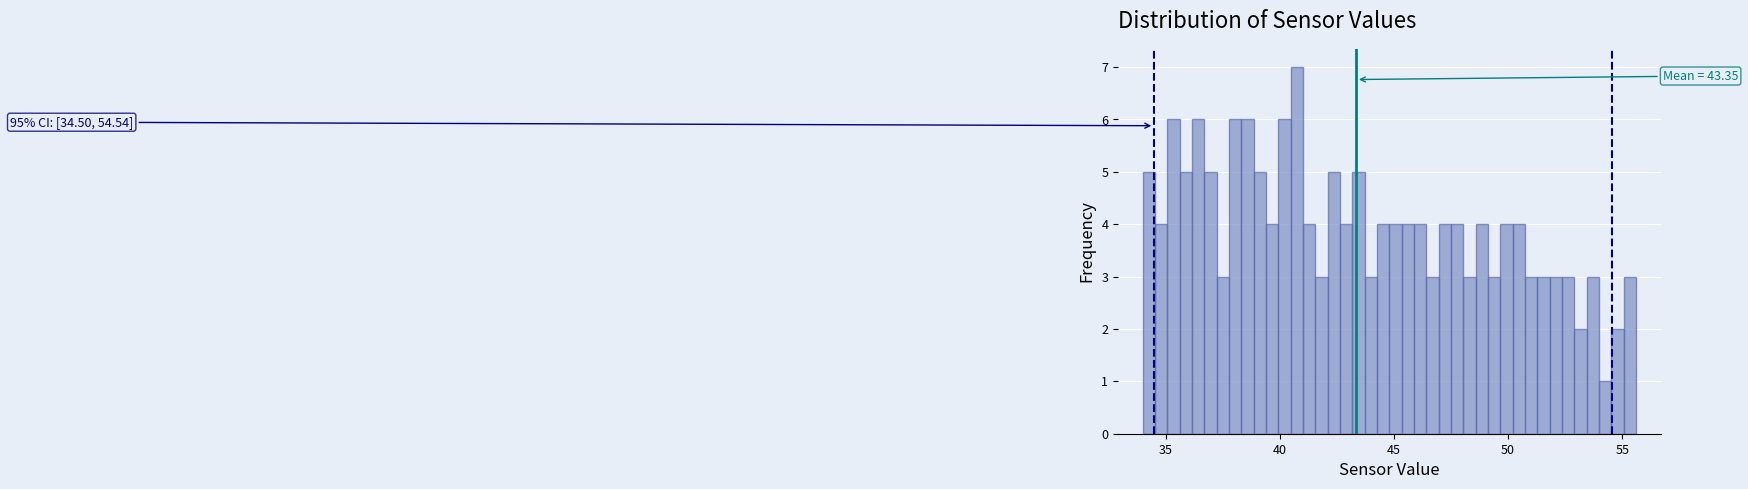

Around what value on the x-axis is the tallest bar? Give the approximate position of its centre, as read against the axis.

41.0